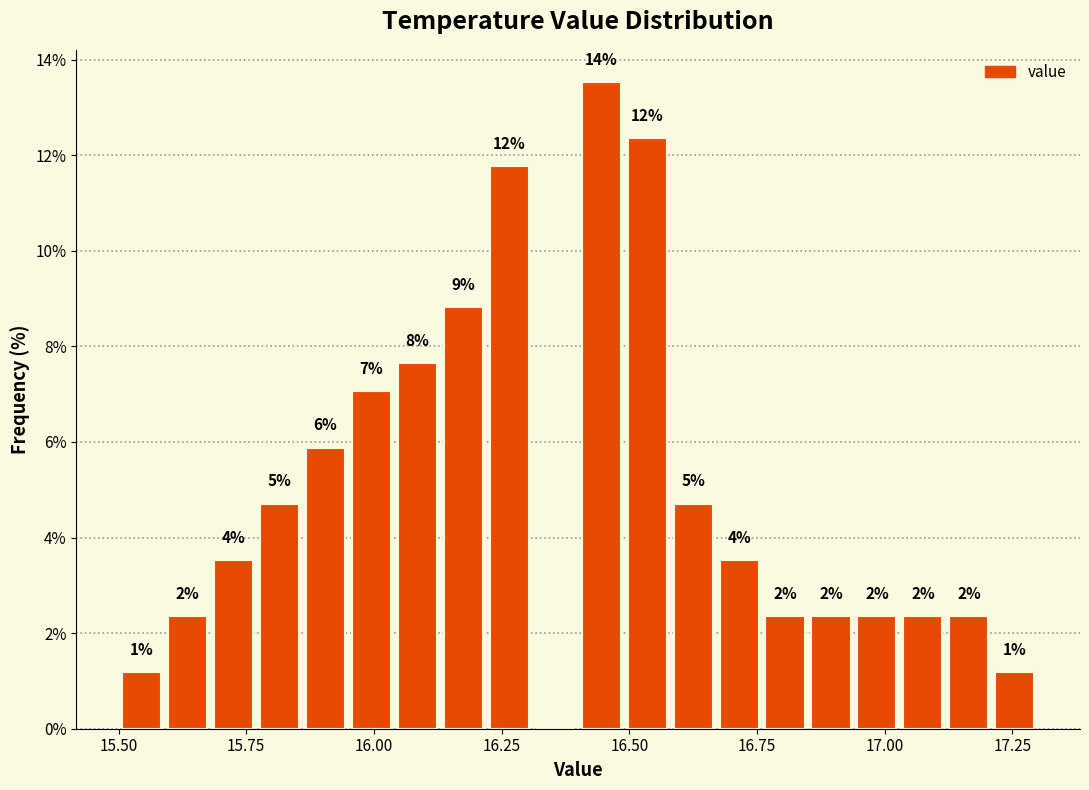

Read against the x-axis, roughly where is the centre of the tallest bar?

16.45